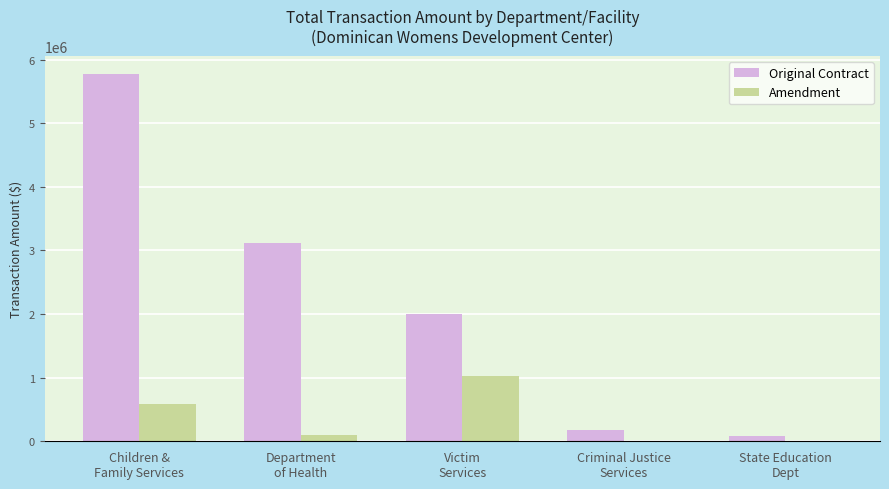

At which category is the sum across all series the highest?

Children &
Family Services